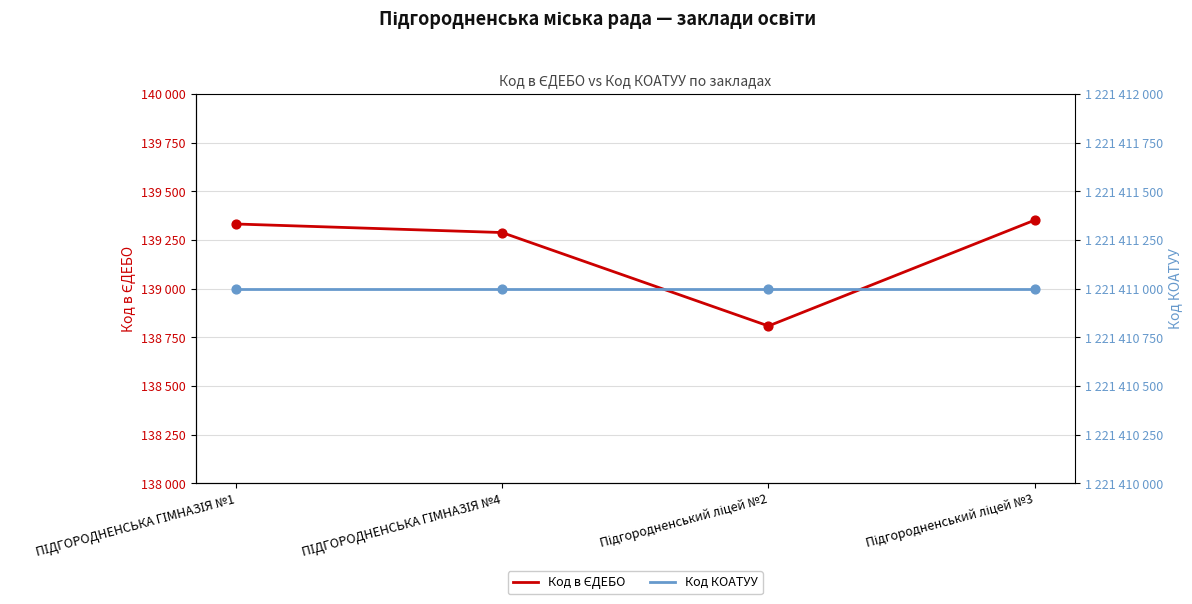

Is the value of Код КОАТУУ at Підгородненський ліцей №2 greater than the value of Код в ЄДЕБО at ПІДГОРОДНЕНСЬКА ГІМНАЗІЯ №4?

Yes